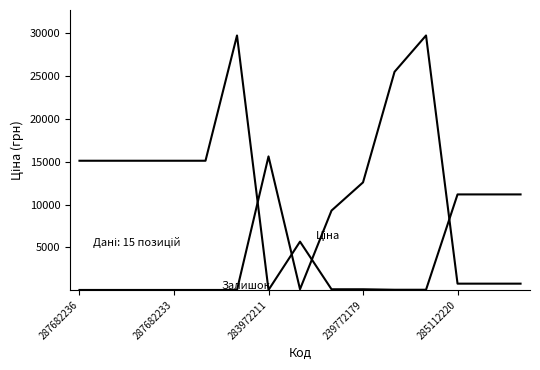

Does the chart have visible grid lines?

No